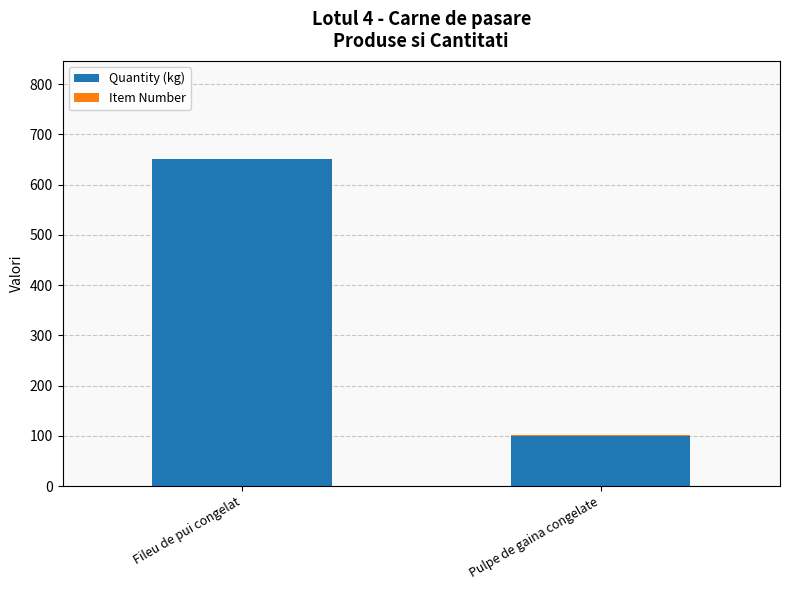

What is the maximum value for Quantity (kg)?

650